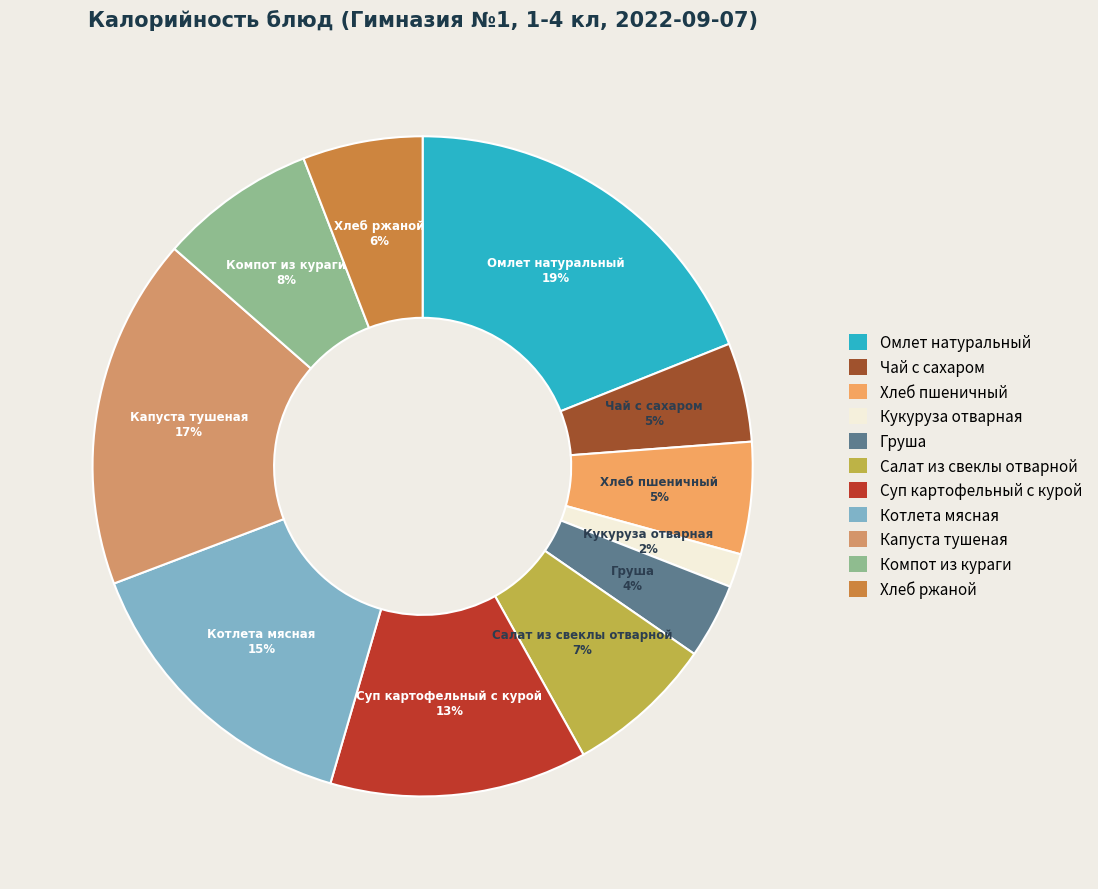

Which has a higher value, Компот из кураги or Груша?

Компот из кураги